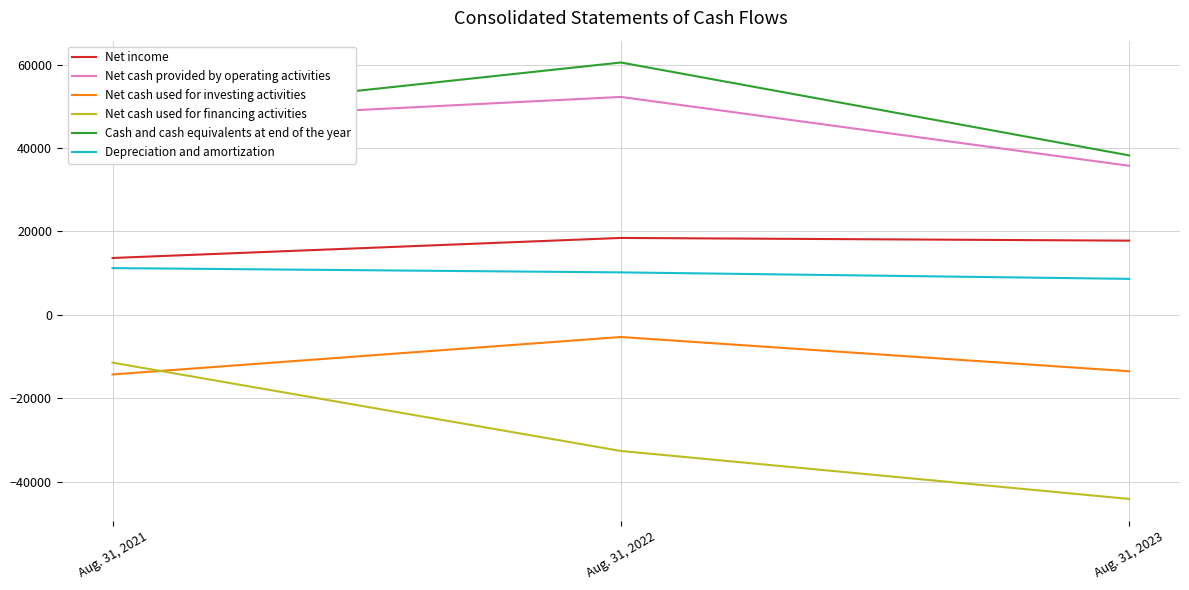

Which series has the largest range (max minus min)?

Net cash used for financing activities